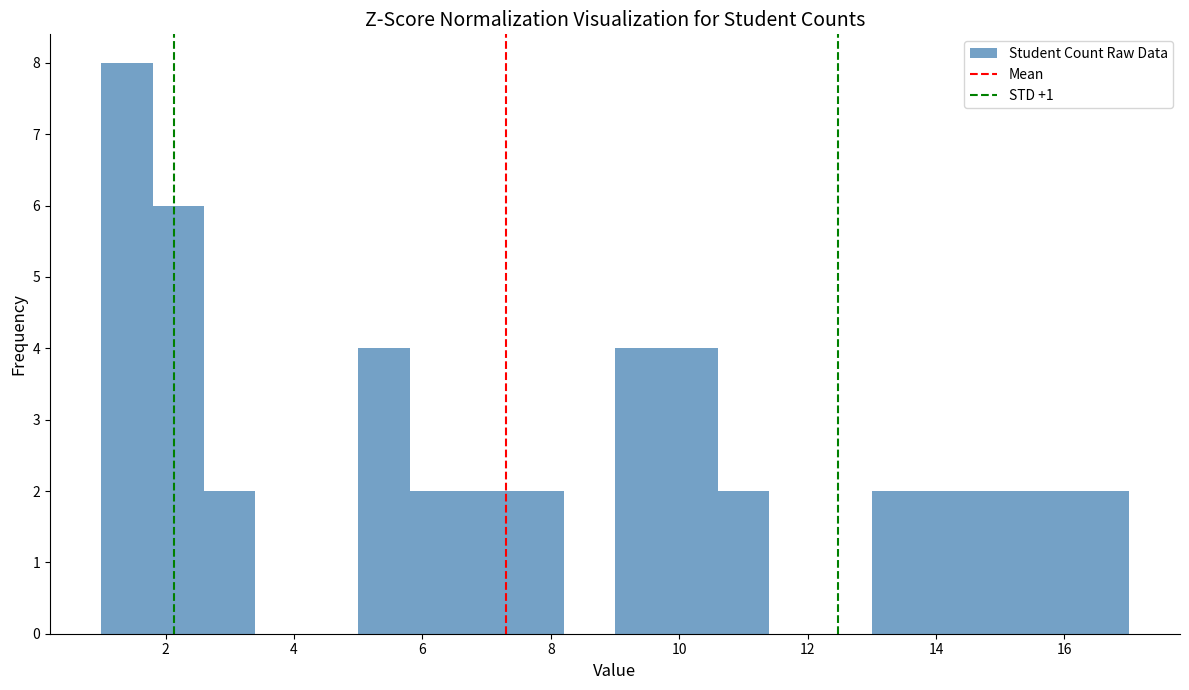

Reading left to right, list every bar in this chart as the range it spans on the x-axis followed by its height. The values are not printed on the chart, so give them approximately, as read against the axis.

1.0 to 1.8: 8
1.8 to 2.6: 6
2.6 to 3.4: 2
3.4 to 4.2: 0
4.2 to 5.0: 0
5.0 to 5.8: 4
5.8 to 6.6: 2
6.6 to 7.4: 2
7.4 to 8.2: 2
8.2 to 9.0: 0
9.0 to 9.8: 4
9.8 to 10.6: 4
10.6 to 11.4: 2
11.4 to 12.2: 0
12.2 to 13.0: 0
13.0 to 13.8: 2
13.8 to 14.6: 2
14.6 to 15.4: 2
15.4 to 16.2: 2
16.2 to 17.0: 2